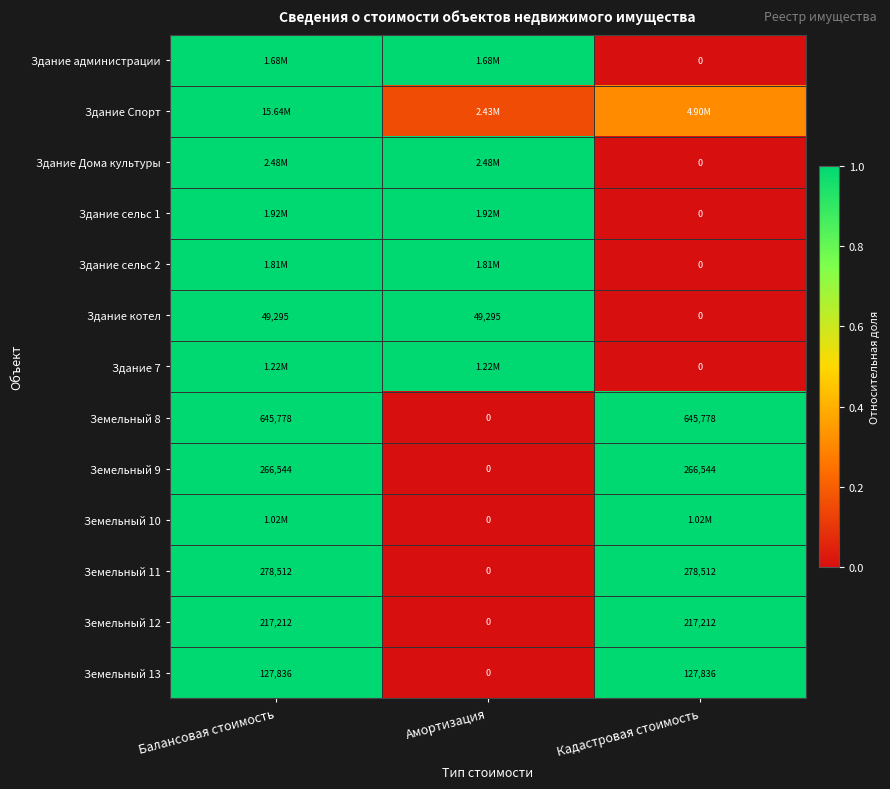

At which label does Земельный 11 reach its minimum?

Амортизация